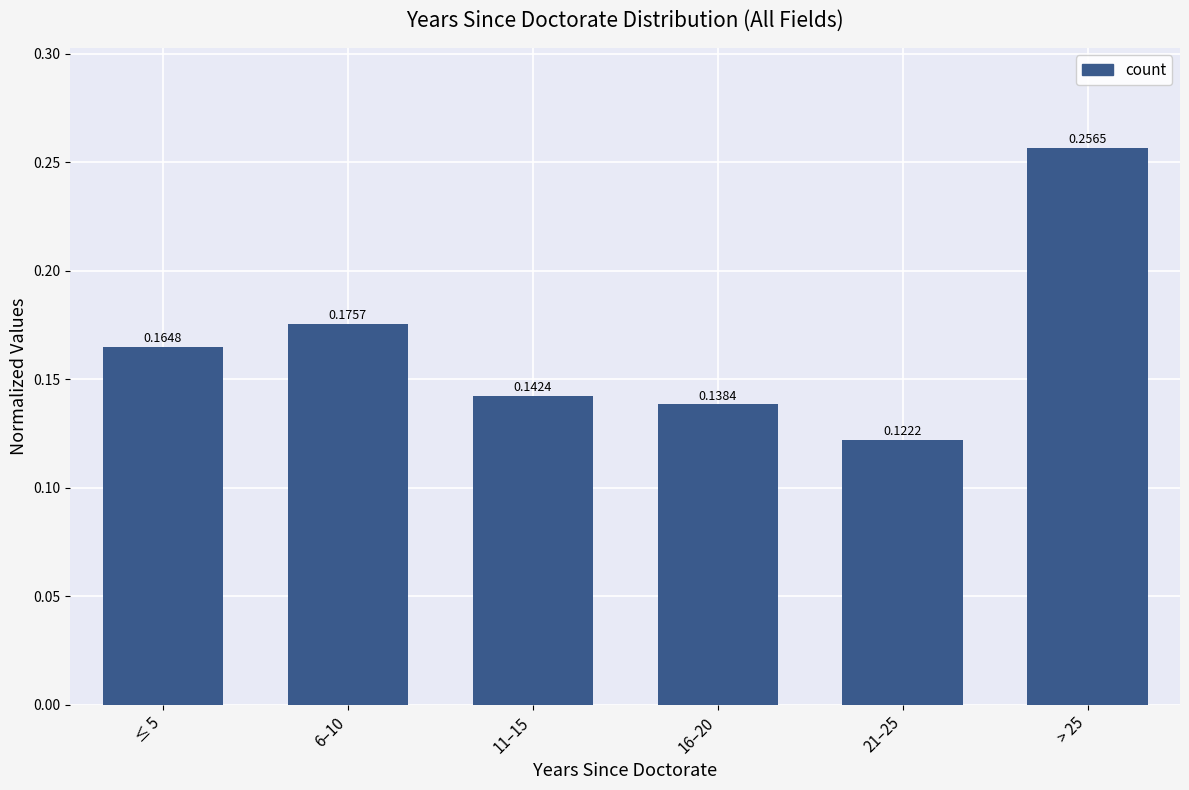

What is the change in value from ≤ 5 to > 25?

+0.1